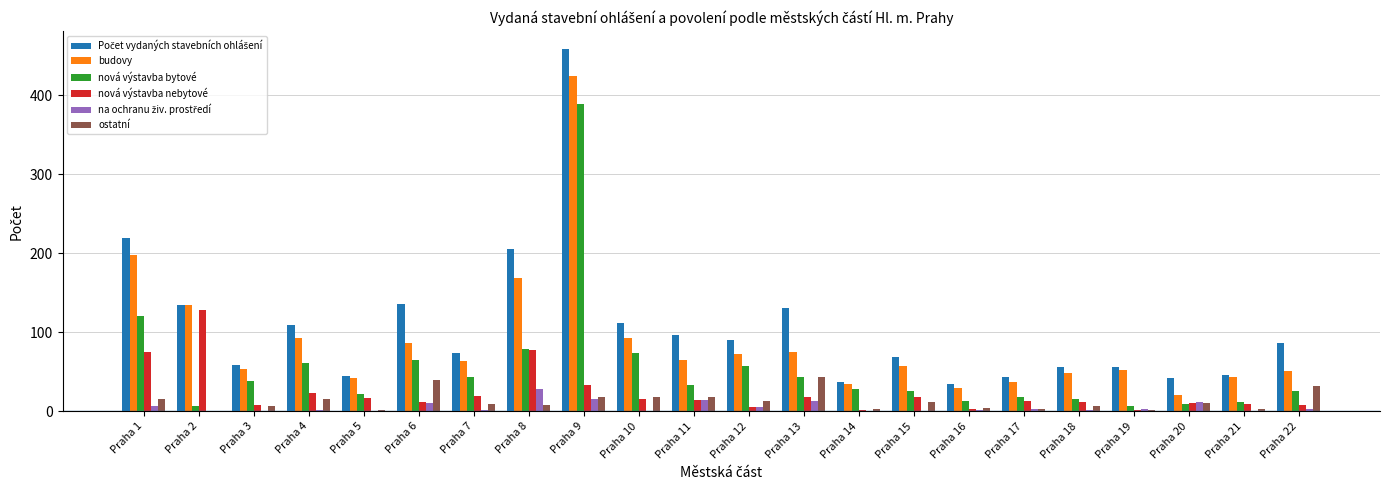

The value of budovy at Praha 8 is 169. True or false?

True